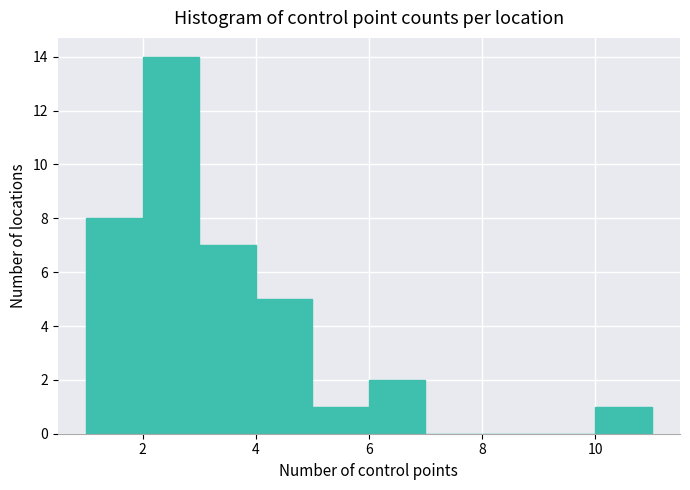

Reading left to right, transcribe this chart: for each bar, give the range it covers on the x-axis and its height. The values are not printed on the chart, so give them approximately, as read against the axis.

1 to 2: 8
2 to 3: 14
3 to 4: 7
4 to 5: 5
5 to 6: 1
6 to 7: 2
7 to 8: 0
8 to 9: 0
9 to 10: 0
10 to 11: 1